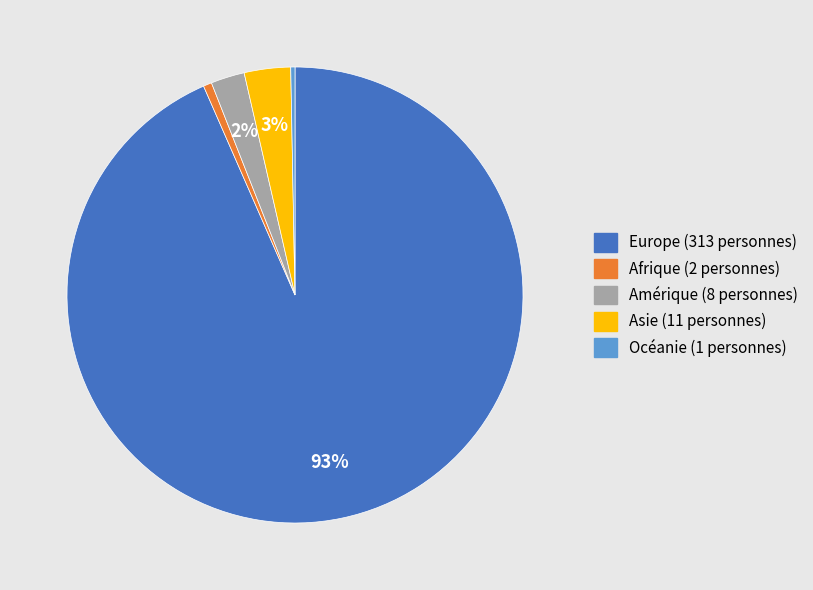

How many slices are in this pie chart?

5